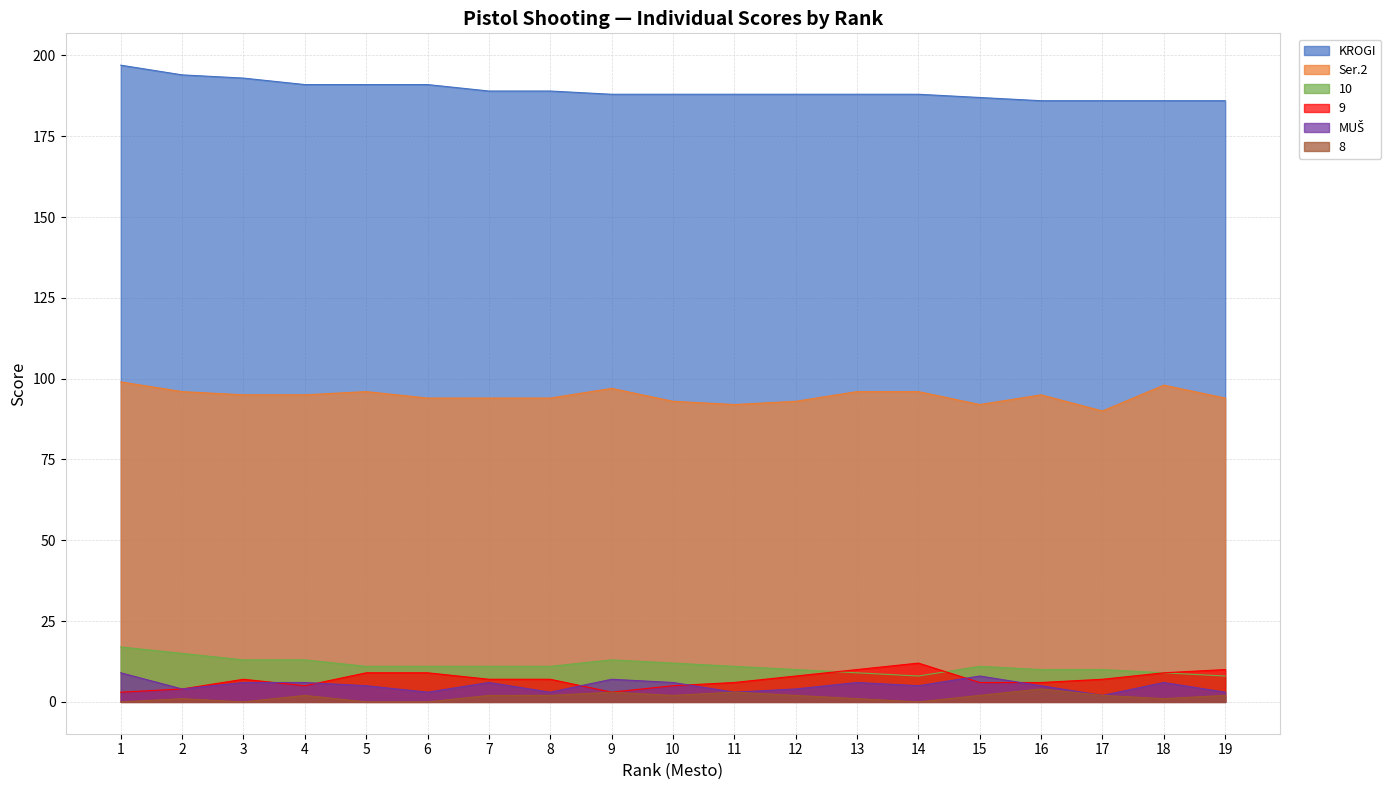

True or false: KROGI and 8 intersect in this chart.

False